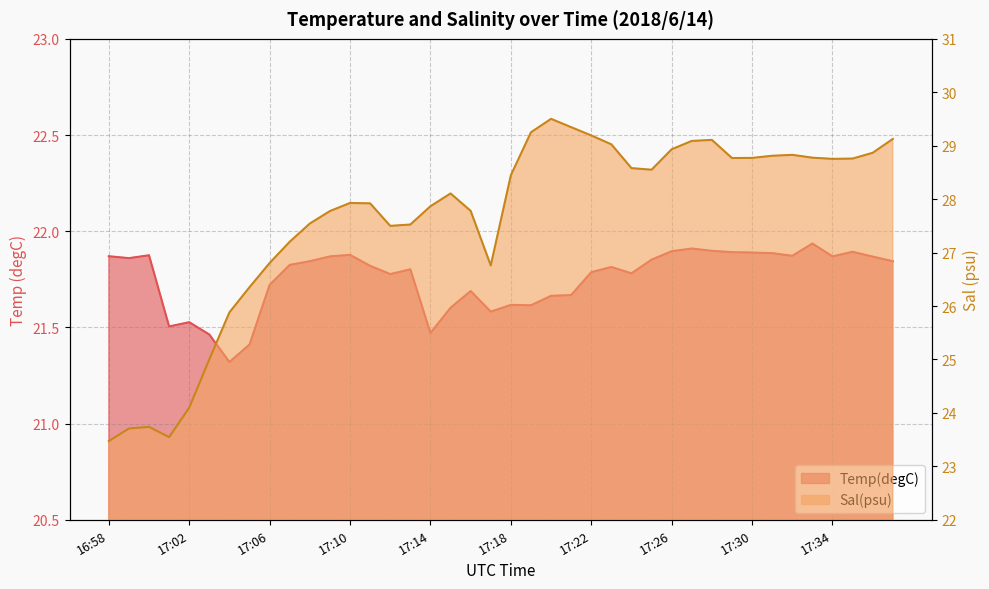

At which category does Temp(degC) reach its first local peak?

17:00